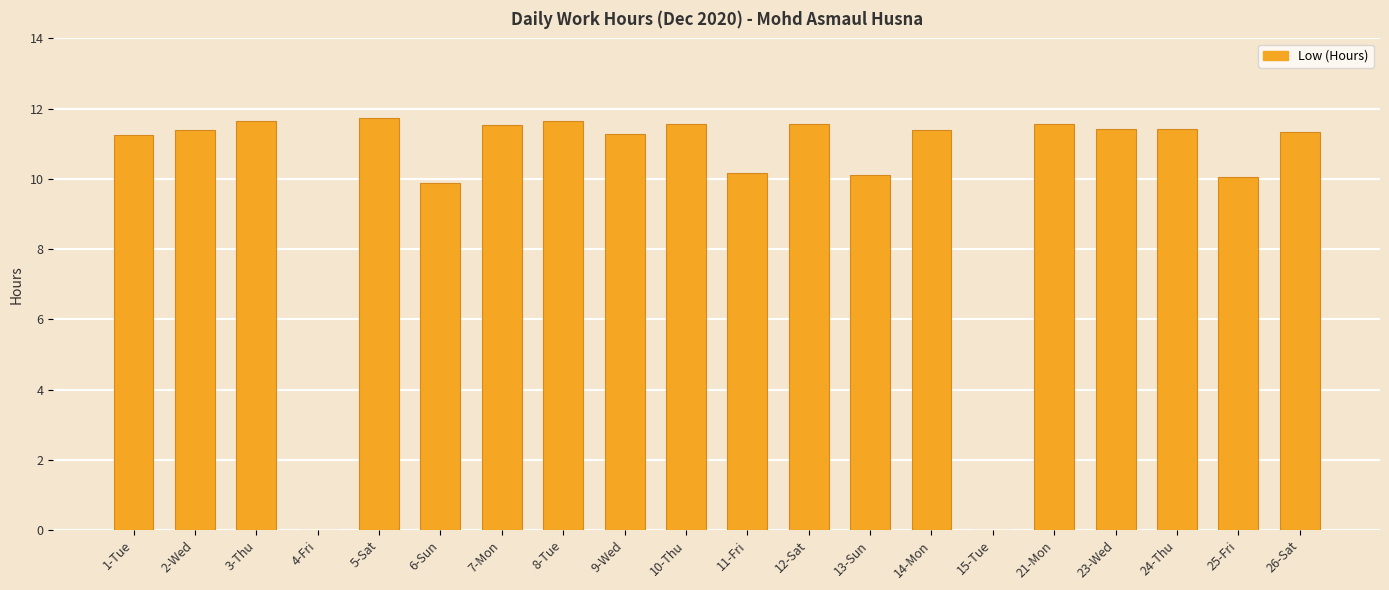

What is the sum of all values?

200.9